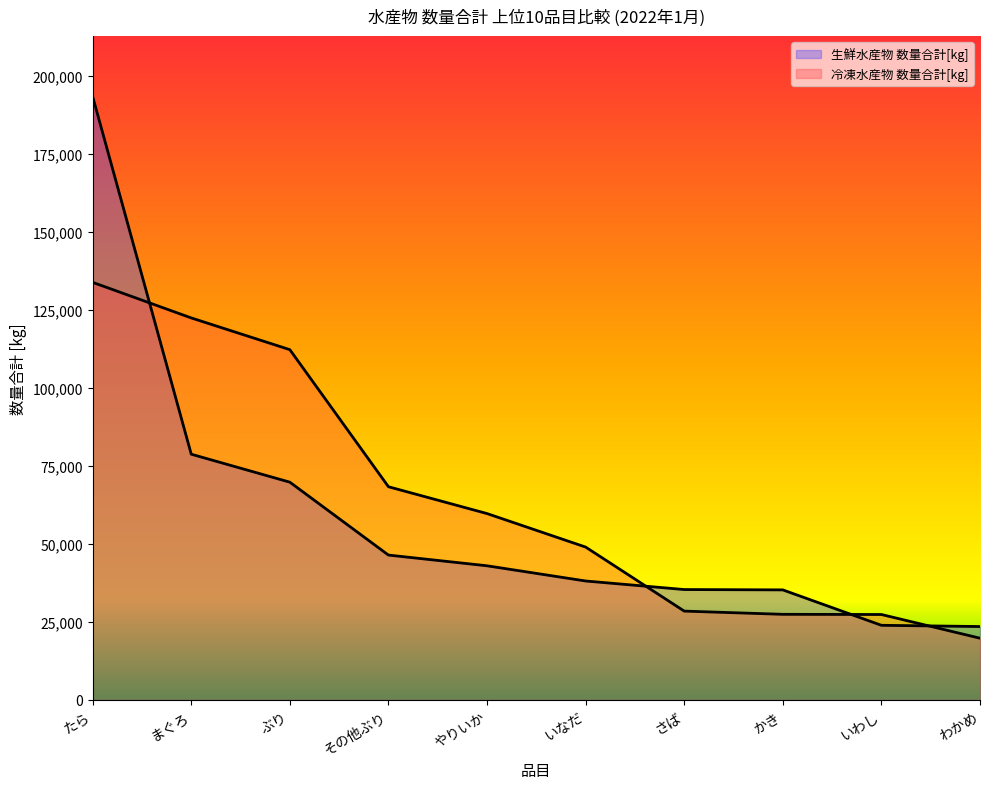

The value of 生鮮水産物 数量合計[kg] at ぶり is 18778. True or false?

False